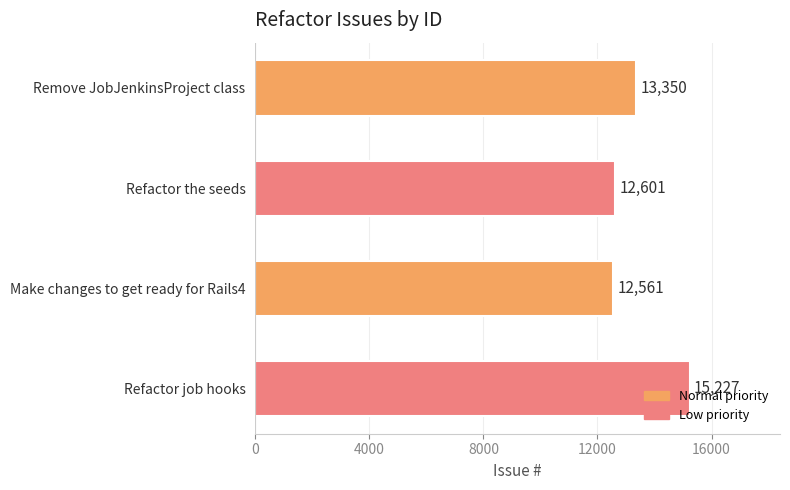

What is the difference between the maximum and minimum values?

2666